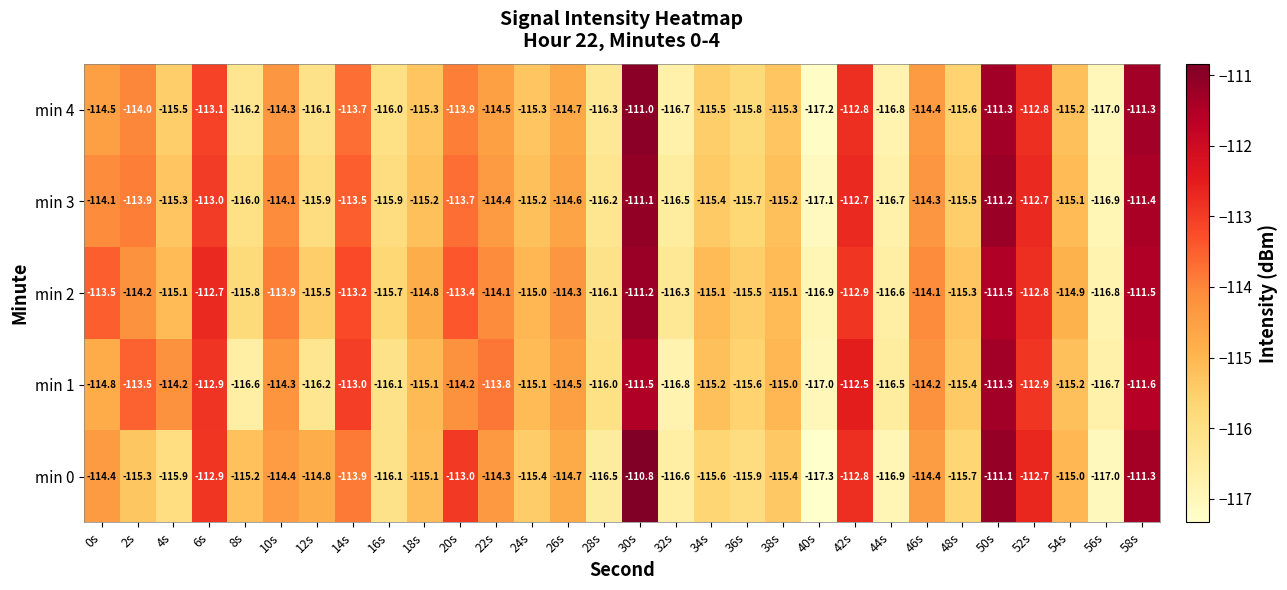

The min 0 series shows -115.7 at 48s. True or false?

True